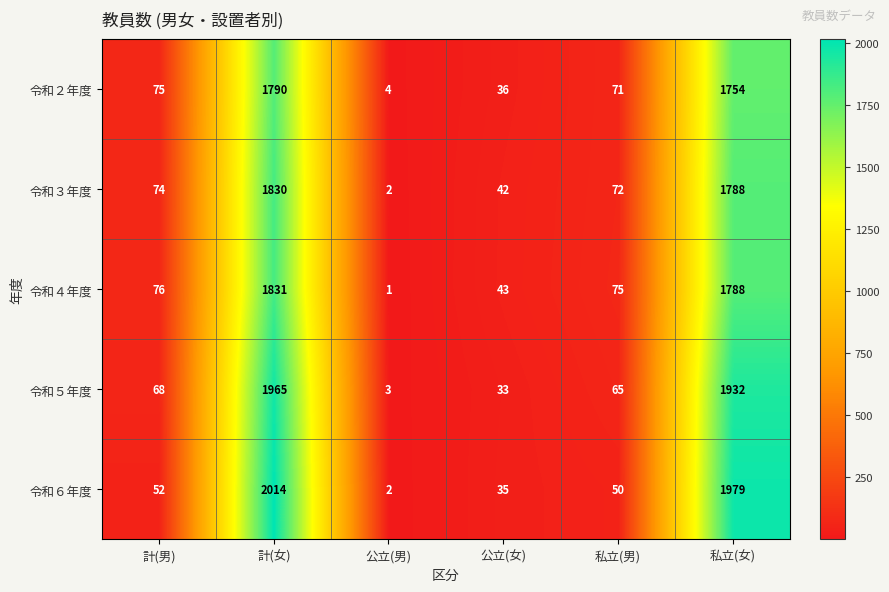

How many data points does each series have?

6